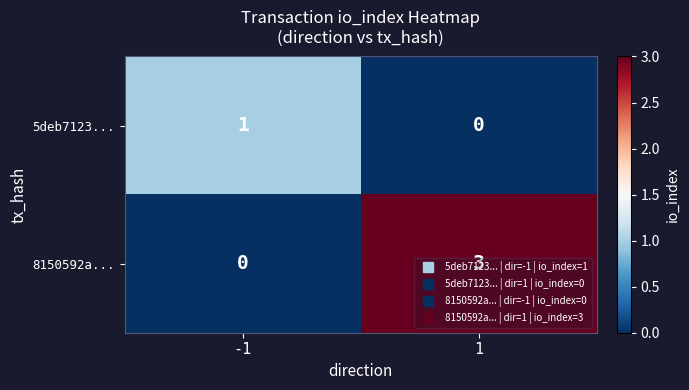

What is the sum of the 8150592a... values at -1 and 1?

3